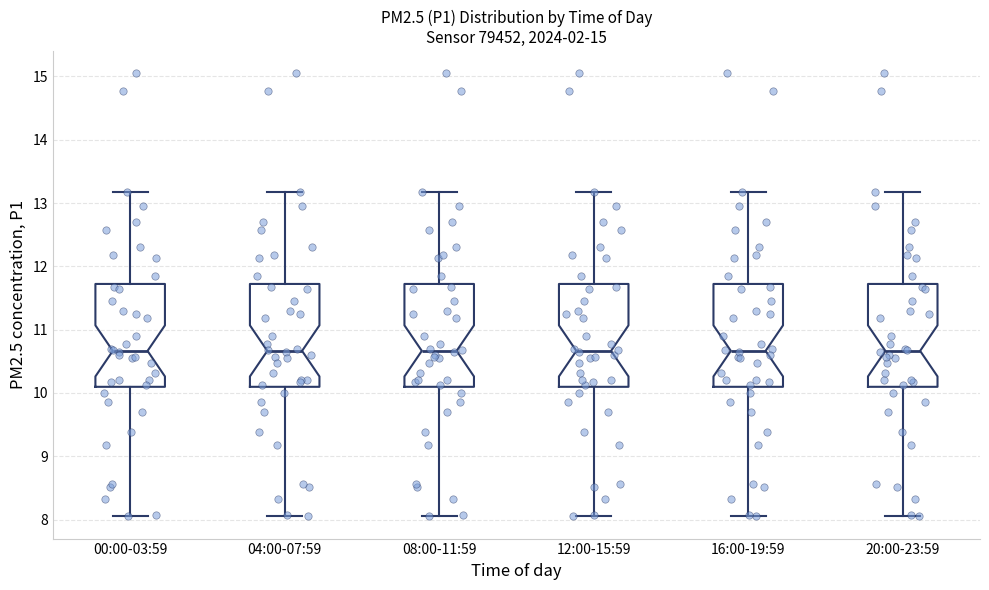

Reading left to right, transcribe this box plot: for each box, give where its median line is, the range the box spans, and where its two whiskers end, as read against the y-axis. The values are not printed on the chart, so give them approximately, as read against the axis.

00:00-03:59: median 10.7, box 10.1 to 11.7, whiskers 8.1 to 13.2
04:00-07:59: median 10.7, box 10.1 to 11.7, whiskers 8.1 to 13.2
08:00-11:59: median 10.7, box 10.1 to 11.7, whiskers 8.1 to 13.2
12:00-15:59: median 10.7, box 10.1 to 11.7, whiskers 8.1 to 13.2
16:00-19:59: median 10.7, box 10.1 to 11.7, whiskers 8.1 to 13.2
20:00-23:59: median 10.7, box 10.1 to 11.7, whiskers 8.1 to 13.2